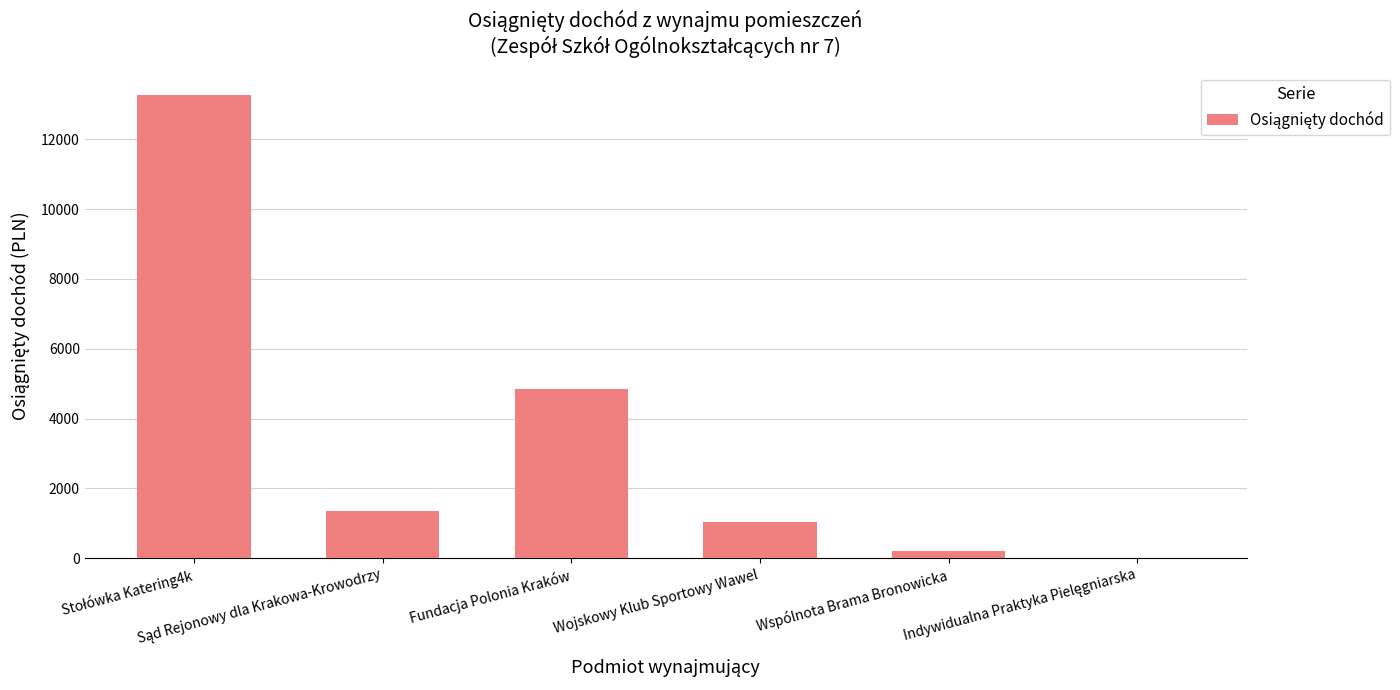

What is the average value?

3448.2